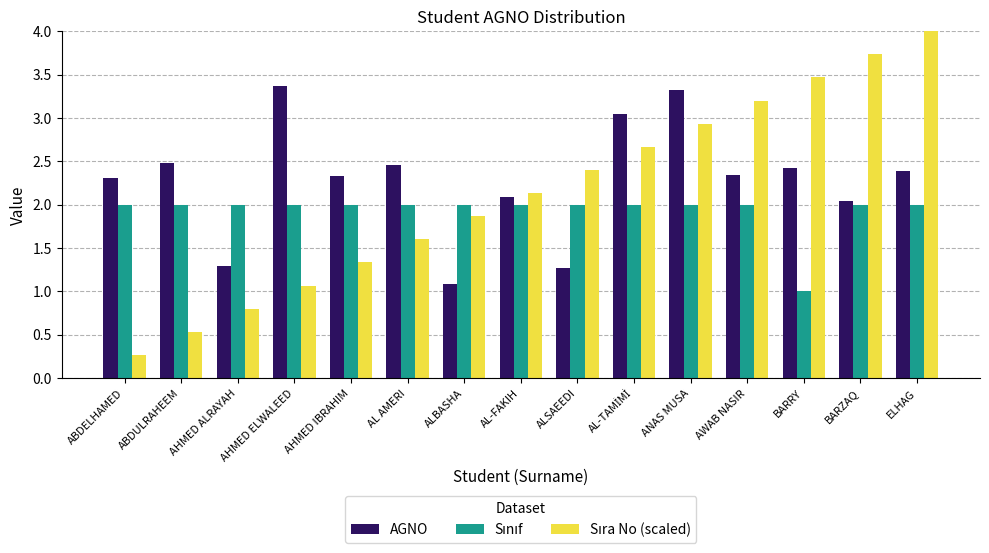

What is the sum of all AGNO values?

34.2